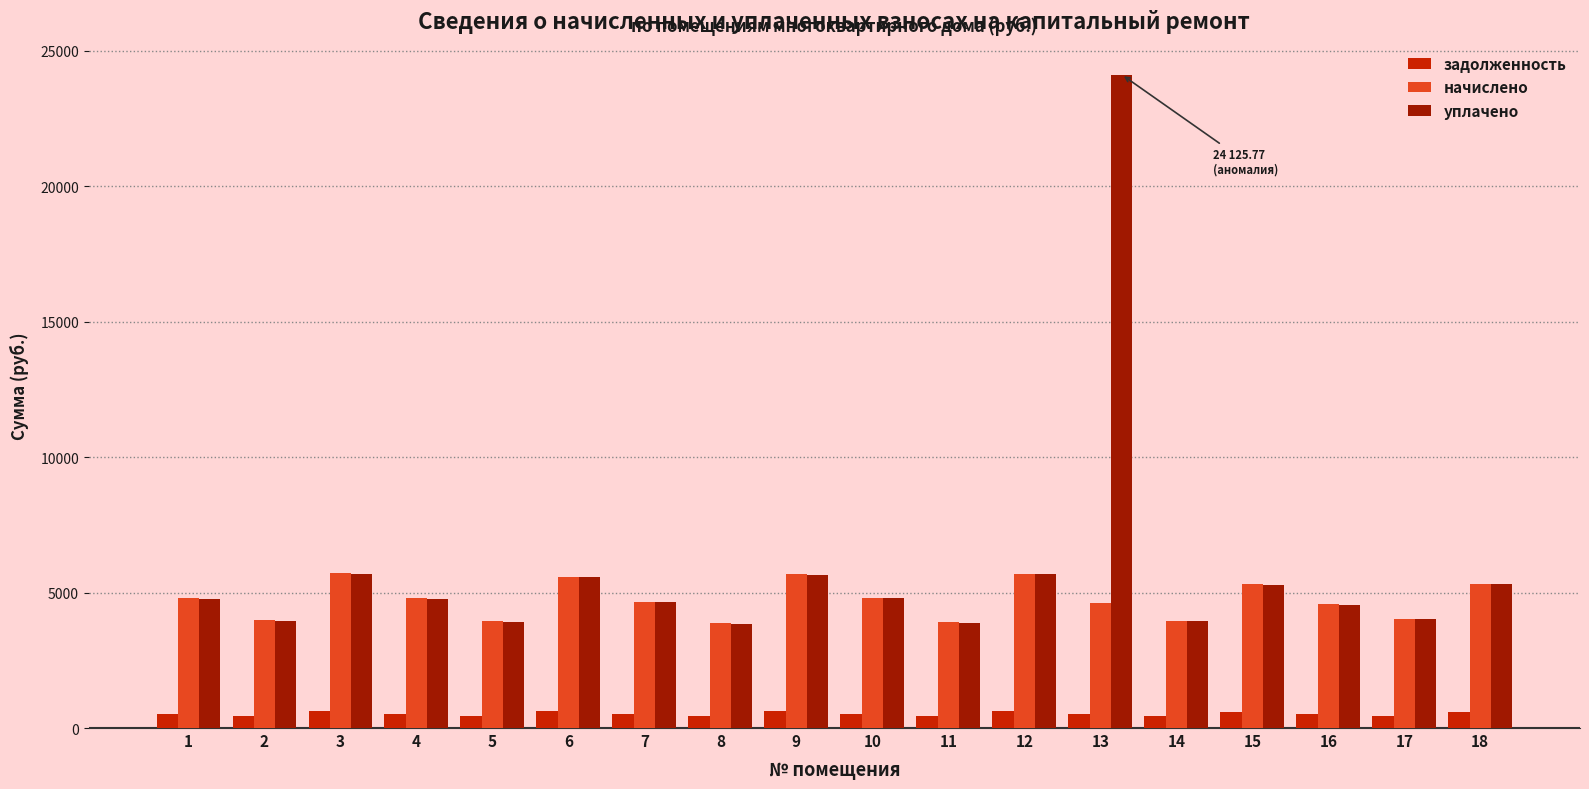

What is the highest value of the начислено series?

5726.0